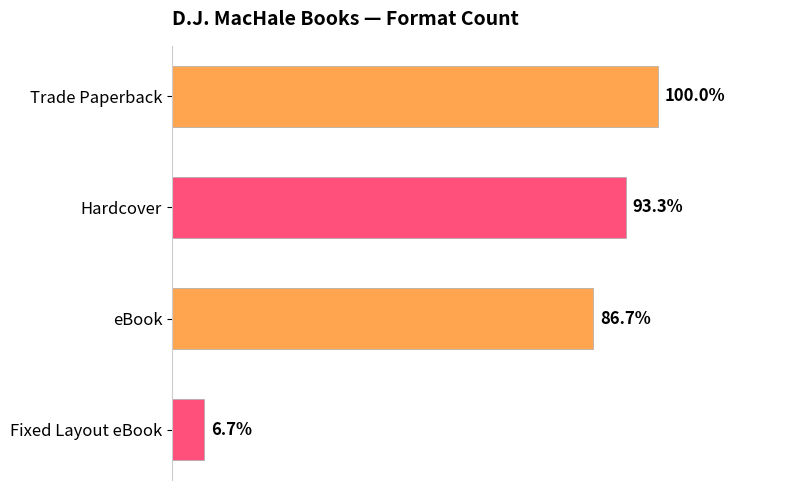

Does the chart contain any negative values?

No